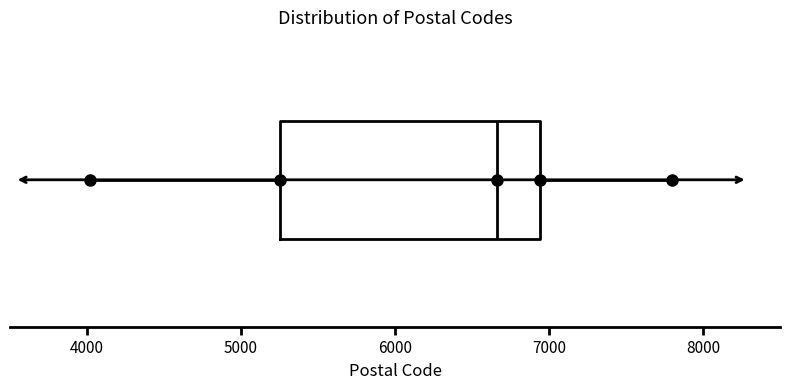

Where does the right whisker of the box end on the x-axis? The values are not printed on the chart, so give them approximately, as read against the axis.

7800